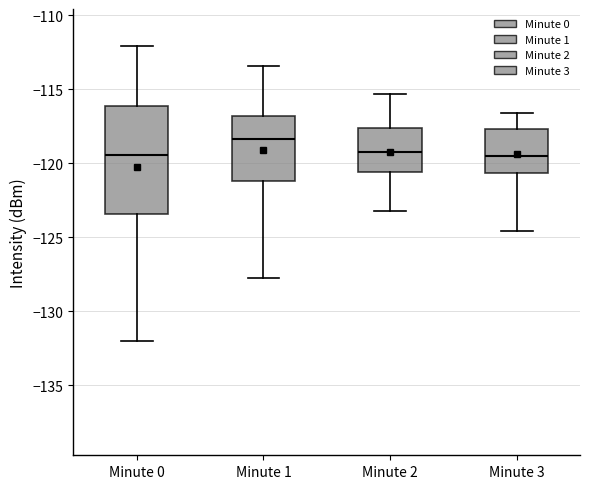

Which box has the highest median line?

Minute 1